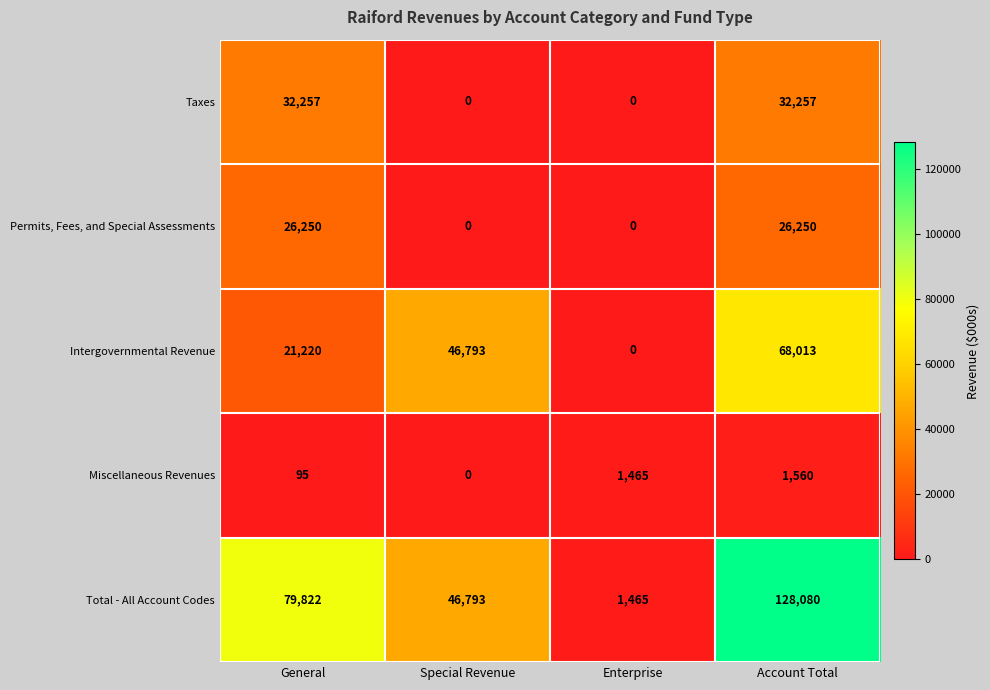

Reading right to left, list all the values displayed in this chart.

Taxes: 32257	0	0	32257
Permits, Fees, and Special Assessments: 26250	0	0	26250
Intergovernmental Revenue: 68013	0	46793	21220
Miscellaneous Revenues: 1560	1465	0	95
Total - All Account Codes: 128080	1465	46793	79822